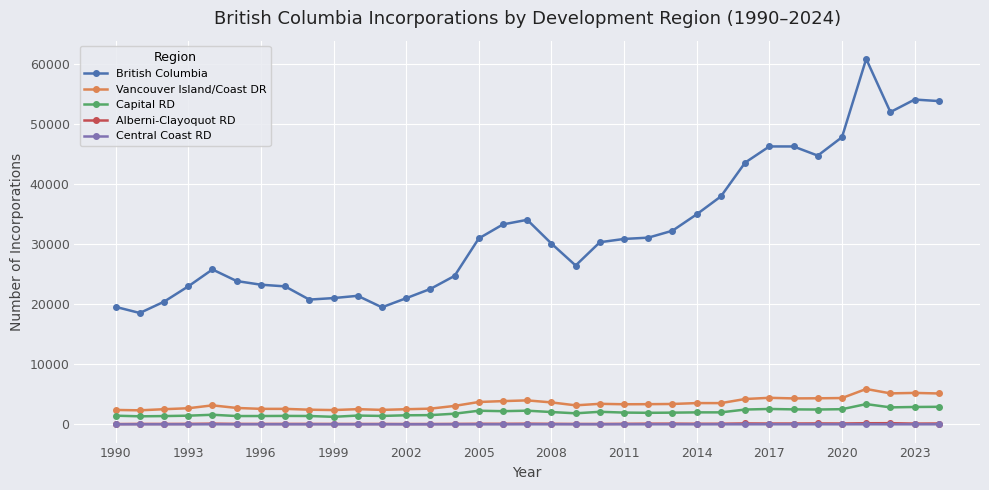

Which series has the largest range (max minus min)?

British Columbia